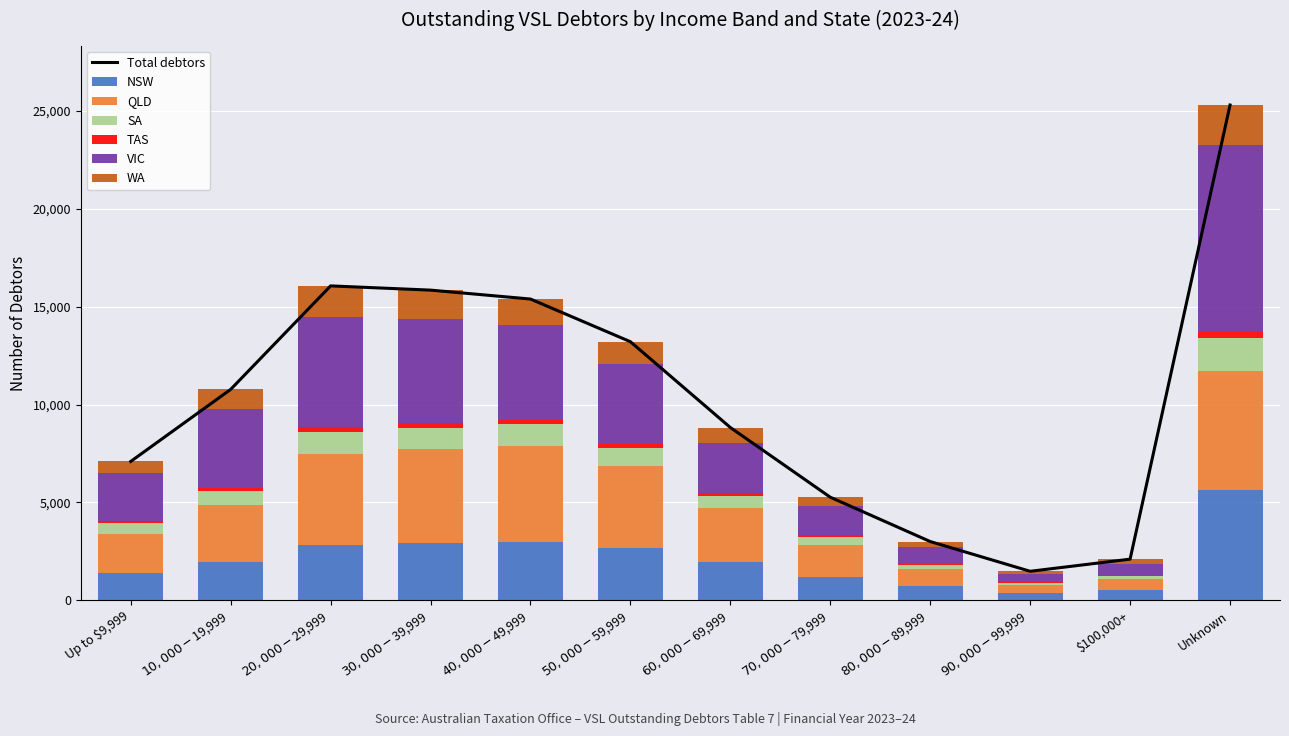

At which label does NSW reach its peak?

Unknown